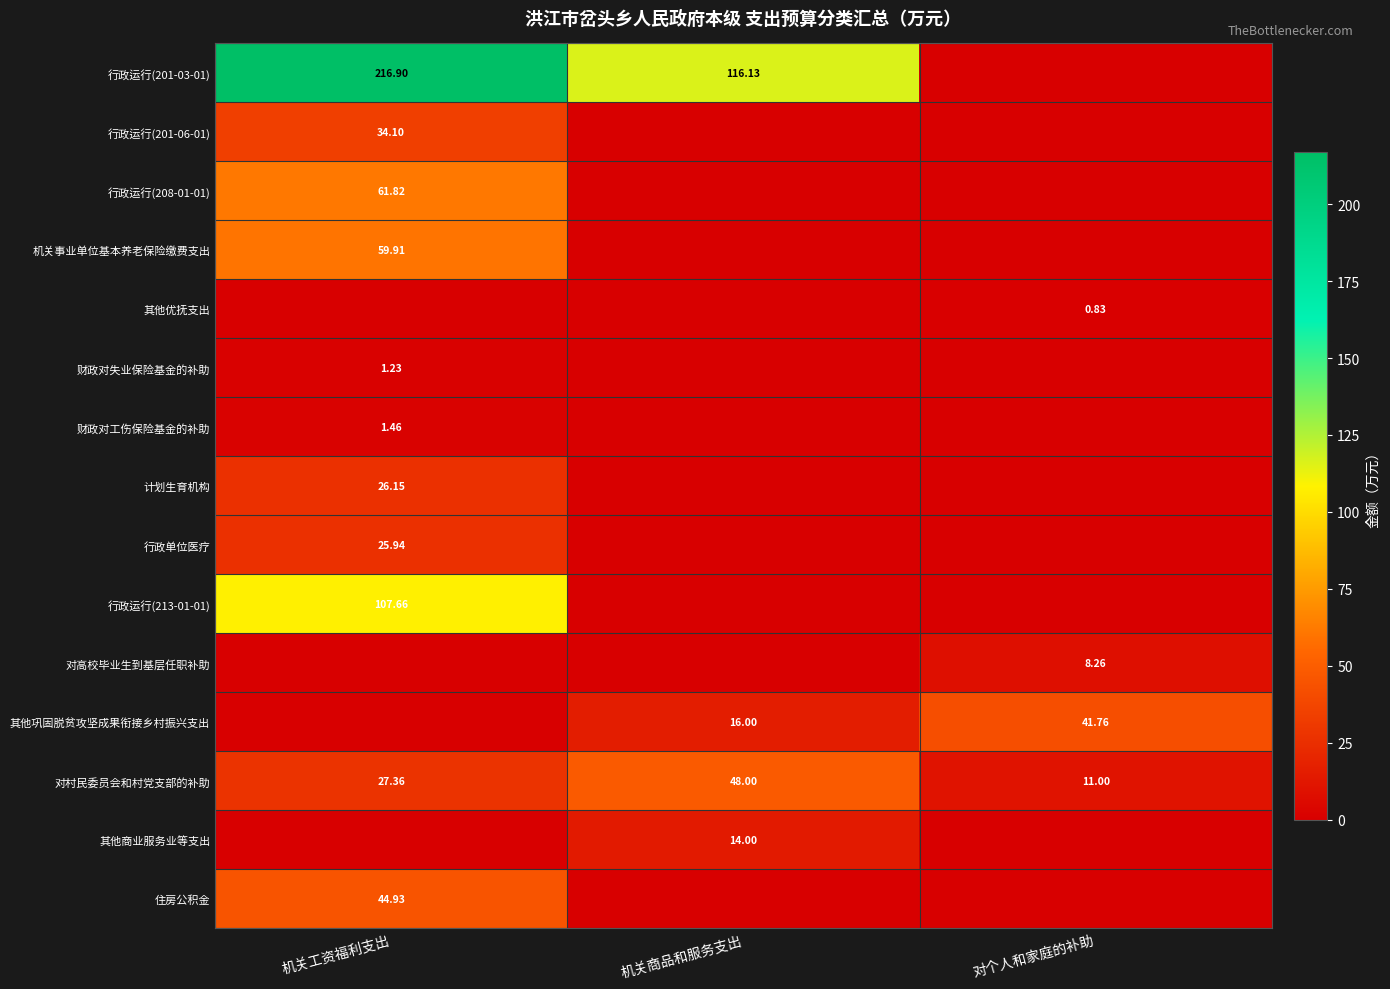

Which series changed the most between 机关商品和服务支出 and 对个人和家庭的补助?

行政运行(201-03-01)